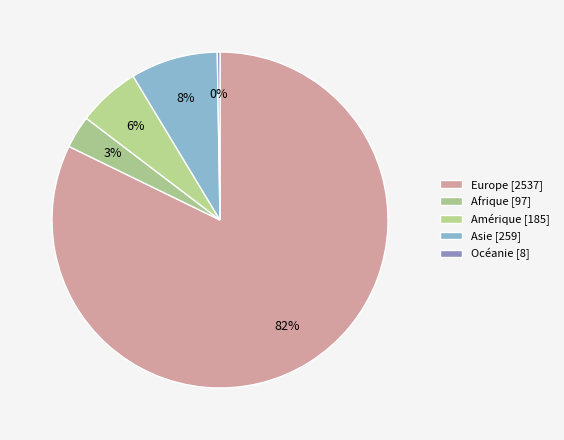

What is the largest slice in the pie chart?

Europe